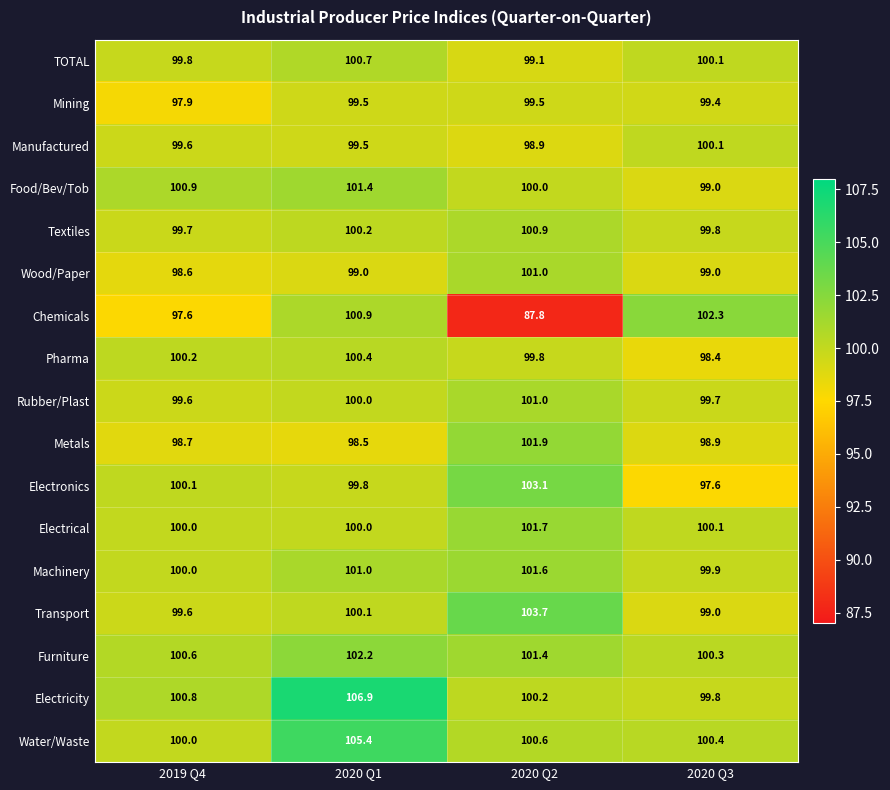

Which label corresponds to the largest value in the chart?

2020 Q1